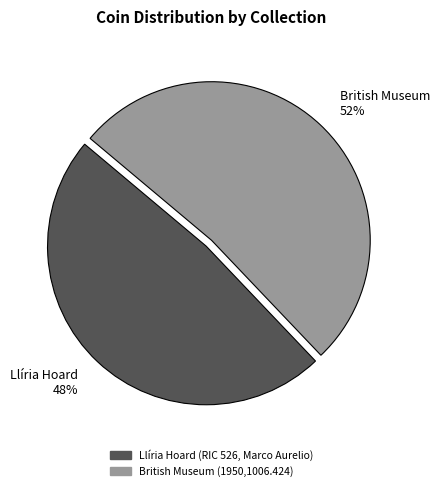

Rank the categories by value from highest to lowest.

British Museum (1950,1006.424), Llíria Hoard (RIC 526, Marco Aurelio)